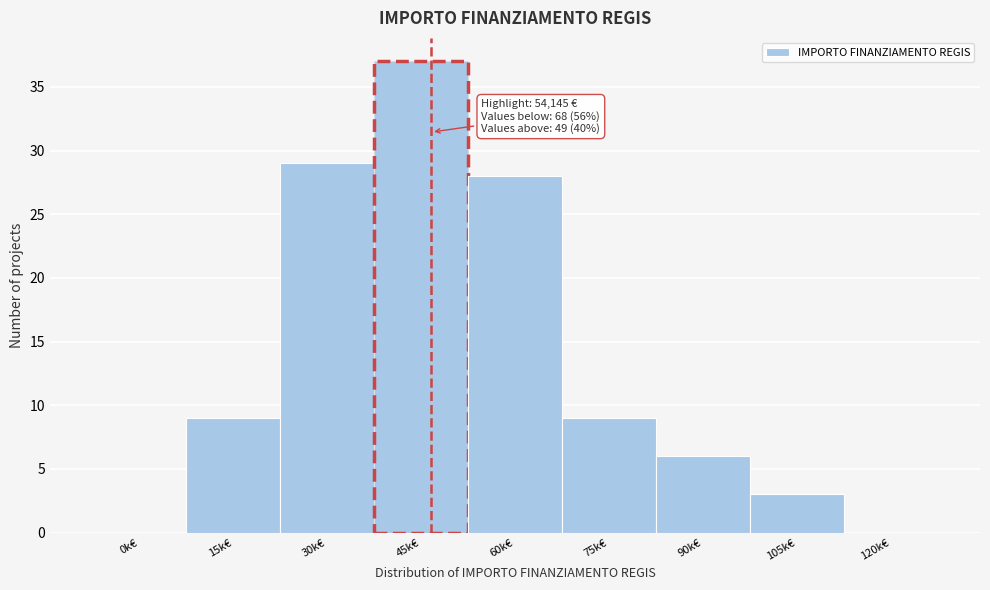

Reading left to right, extract all data points from this chart.

0k€=0	15k€=9	30k€=29	45k€=37	60k€=28	75k€=9	90k€=6	105k€=3	120k€=0